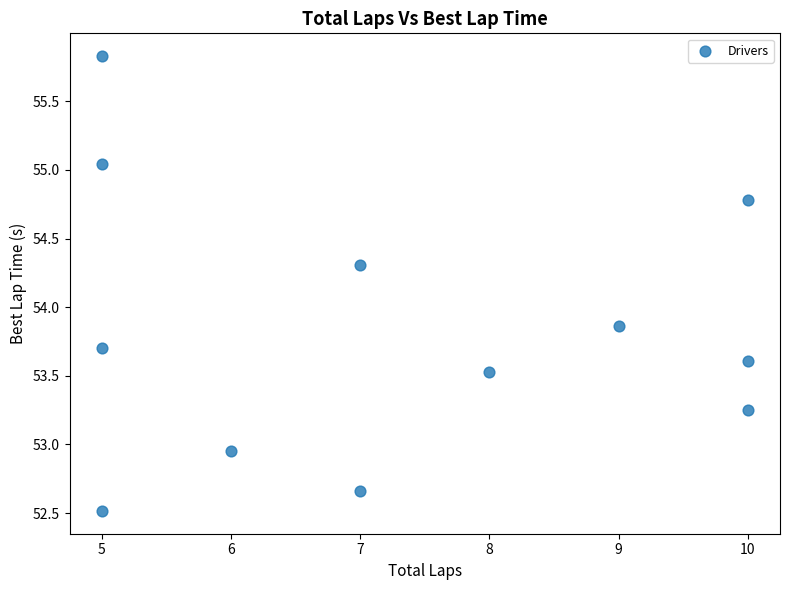

What is the range of Y values (max minus min)?

3.3